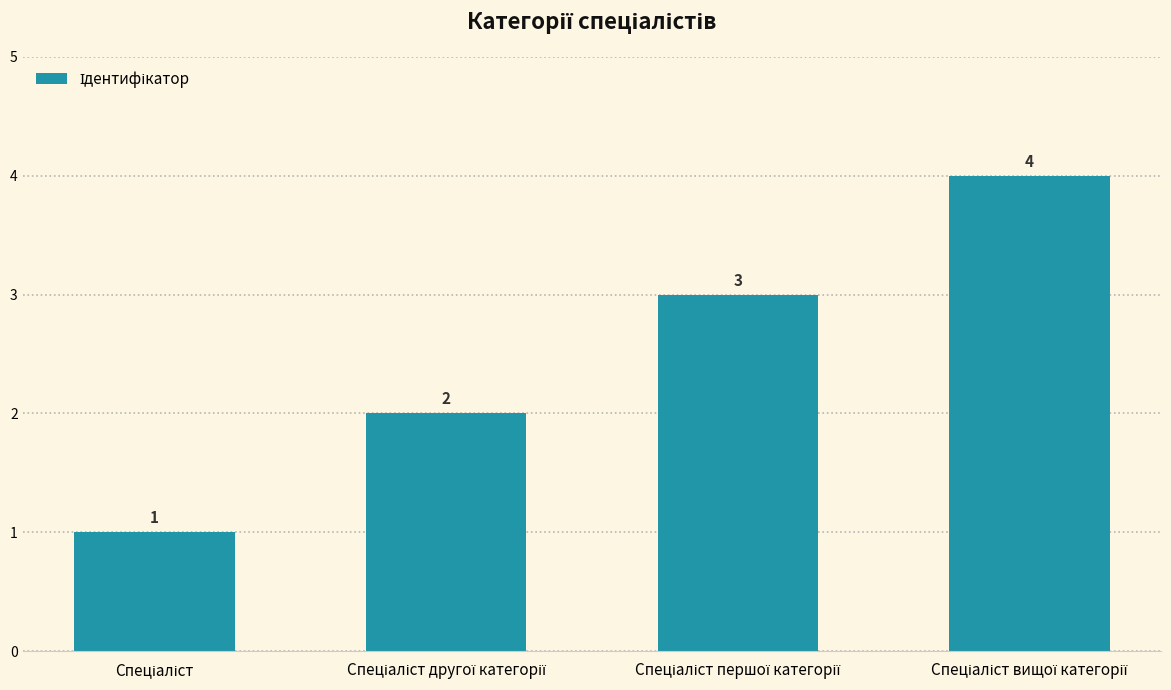

What is the sum of all values?

10